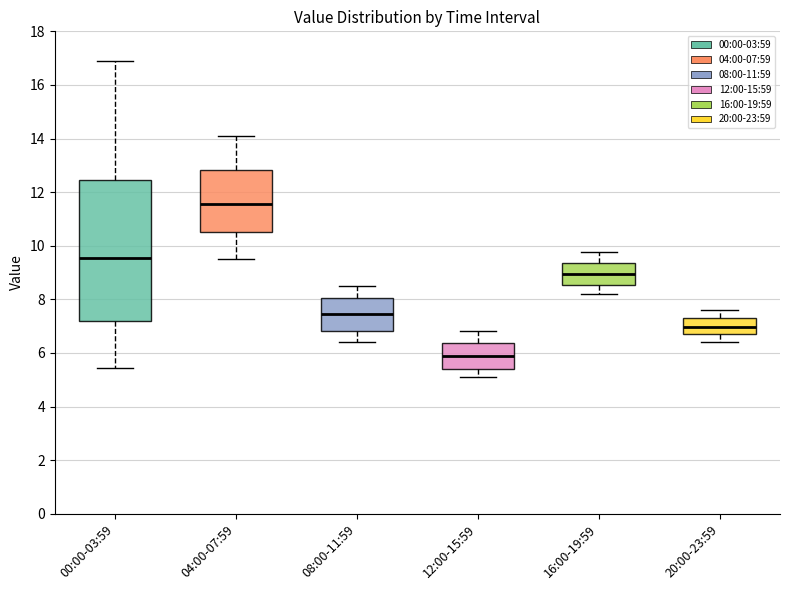

Which box's median line is the highest?

04:00-07:59